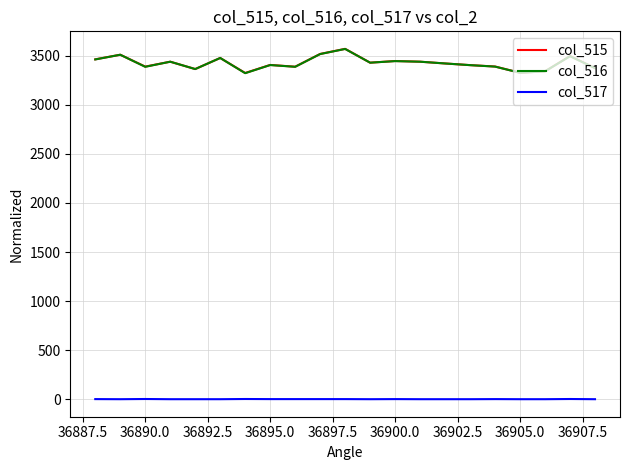

True or false: col_516 and col_517 intersect in this chart.

False